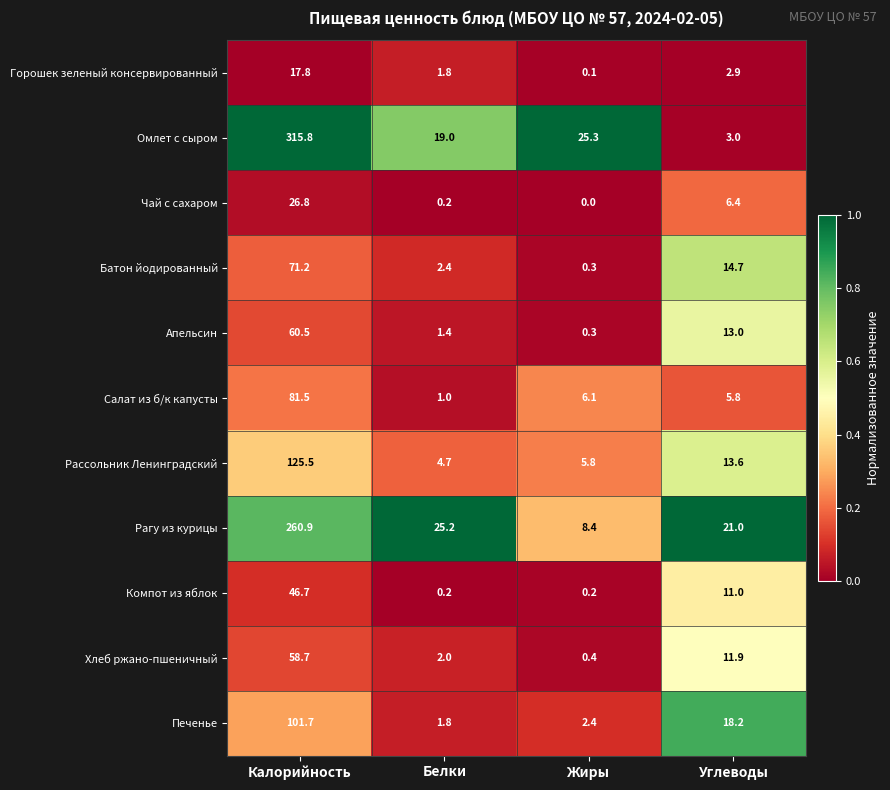

At which category is the sum across all series the highest?

Калорийность